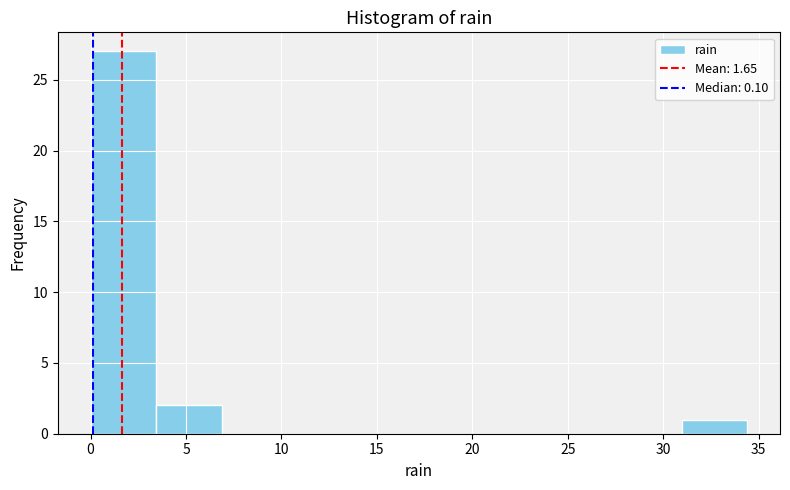

Reading left to right, transcribe this chart: for each bar, give the range it covers on the x-axis and its height. Neither the bar edges nor the heights are printed on the chart, so give them approximately, as read against the axes.

0.0 to 3.5: 27
3.5 to 7.0: 2
7.0 to 10.5: 0
10.5 to 14.0: 0
14.0 to 17.0: 0
17.0 to 20.5: 0
20.5 to 24.0: 0
24.0 to 27.5: 0
27.5 to 31.0: 0
31.0 to 34.5: 1